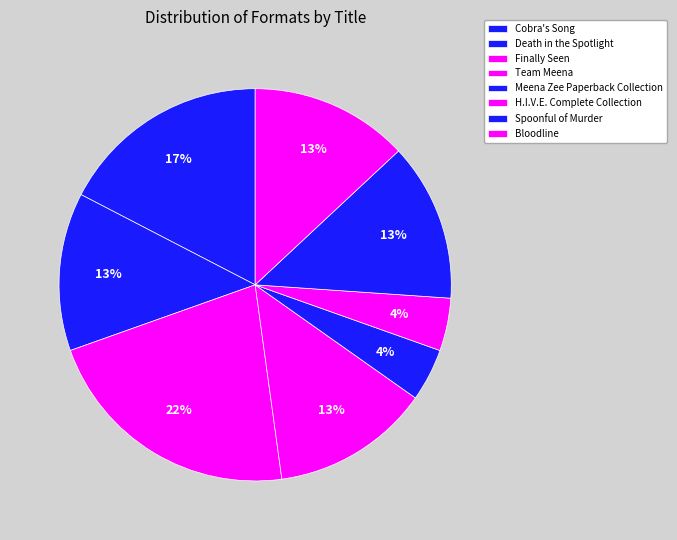

To the nearest percent, what percentage of the pie is Death in the Spotlight?

13%